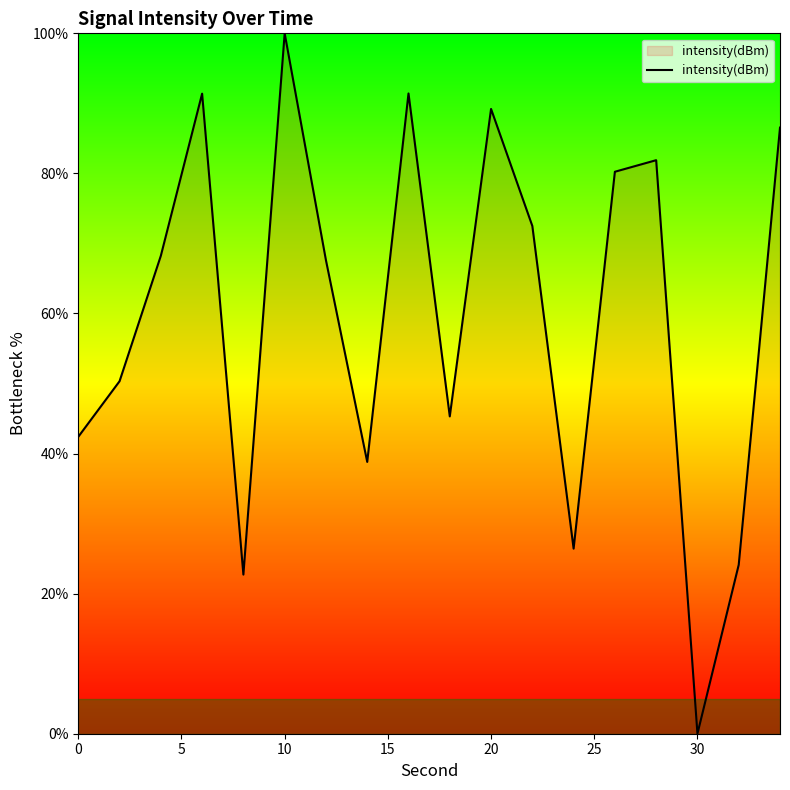

What is the difference between the maximum and minimum values?

100.0